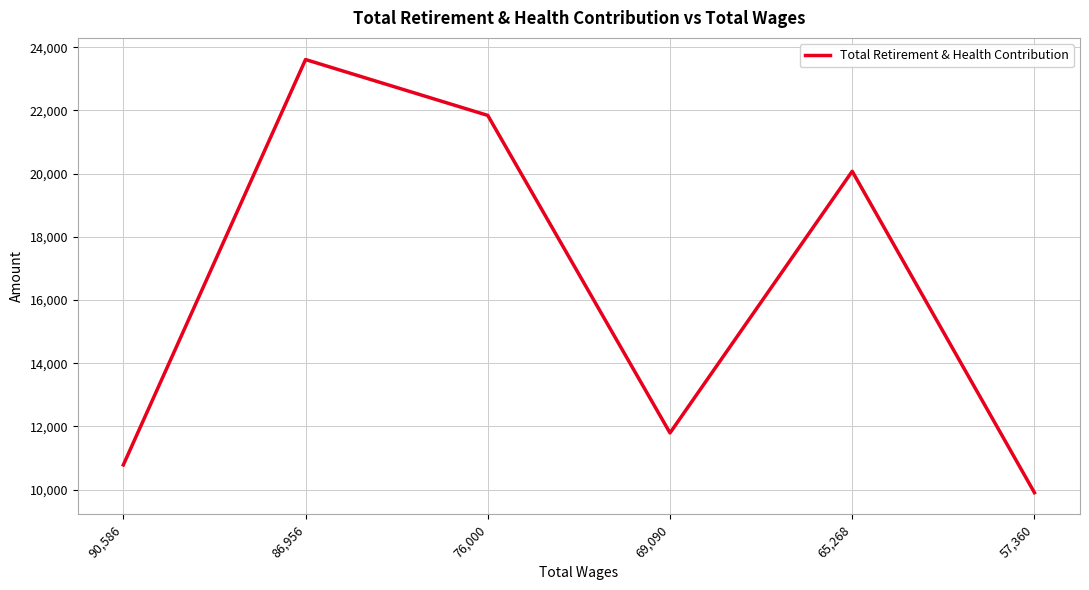

What is the ratio of the value at 90,586 to the value at 76,000?

0.5